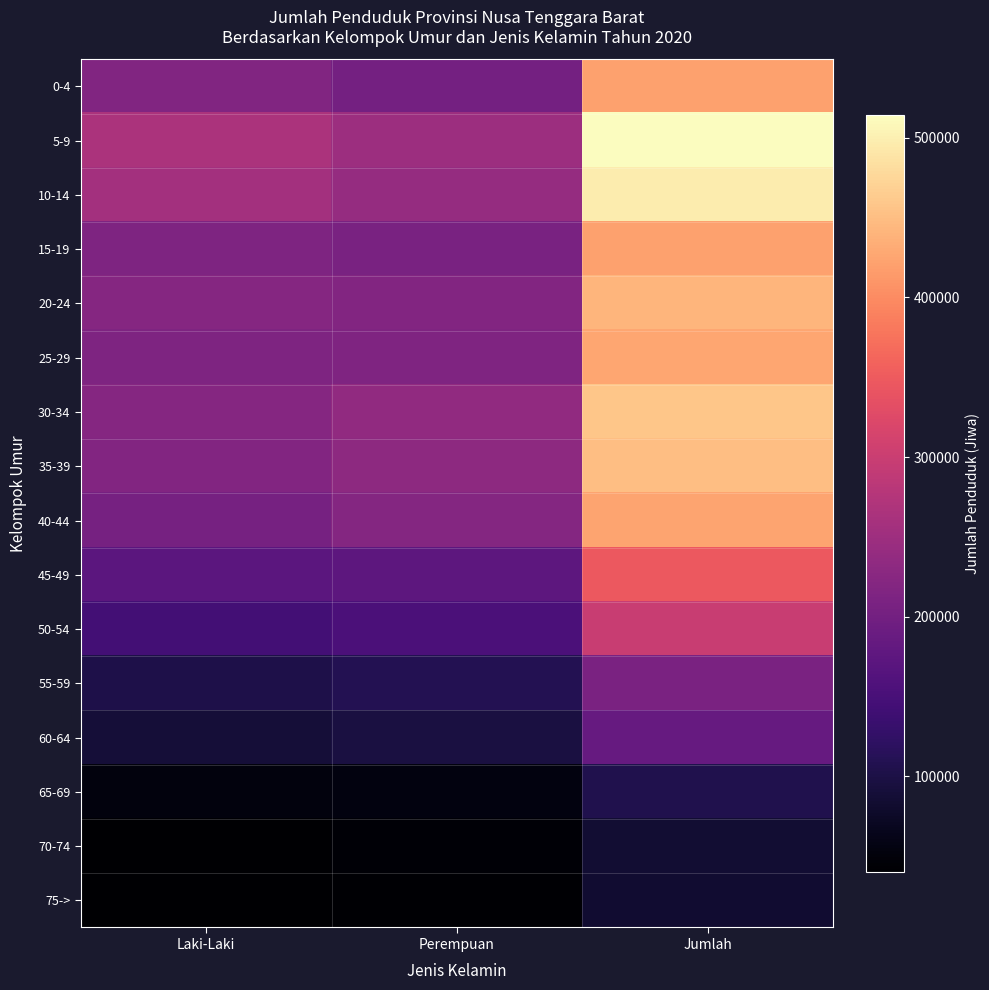

What is the maximum value shown in the chart?

514425